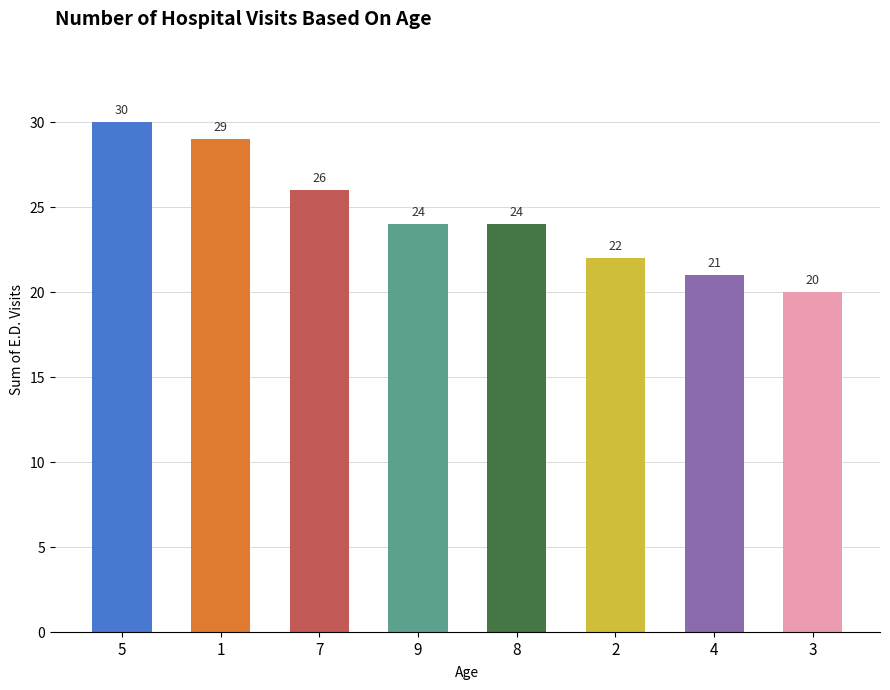

What position from the left is 4?

7